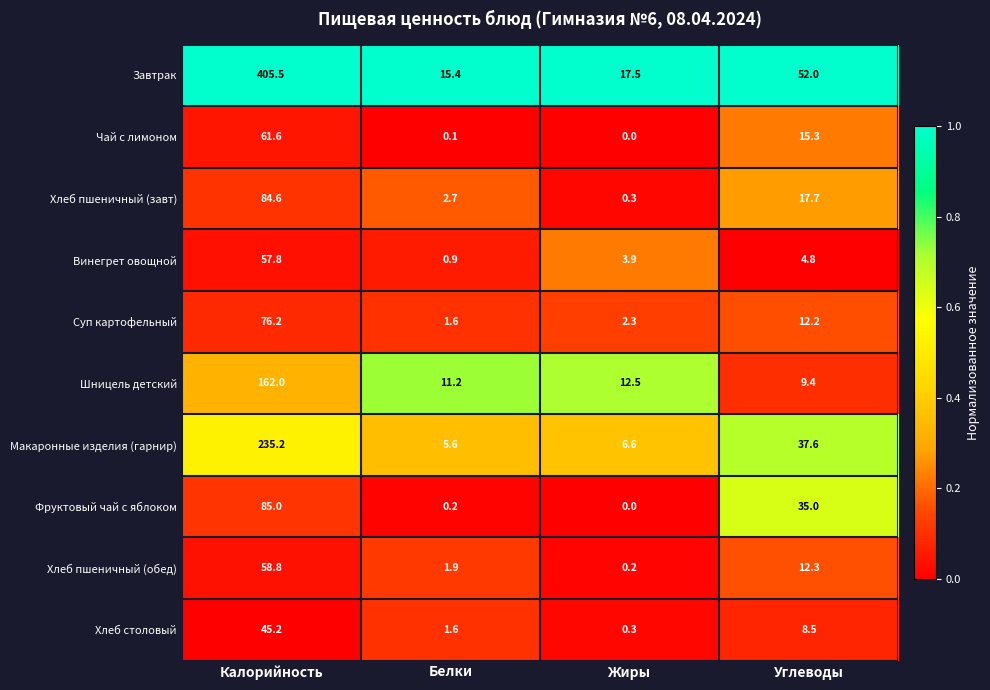

At which label does Винегрет овощной first exceed 4?

Калорийность